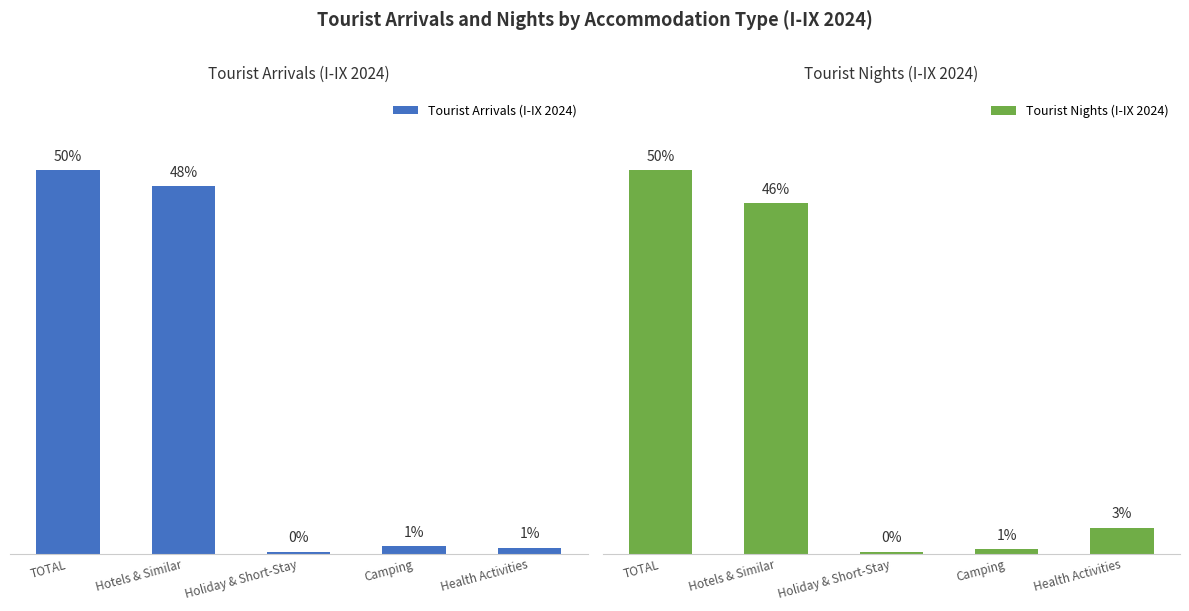

What is the difference between the maximum and second lowest values in the Tourist Nights (I-IX 2024) series?

49.3